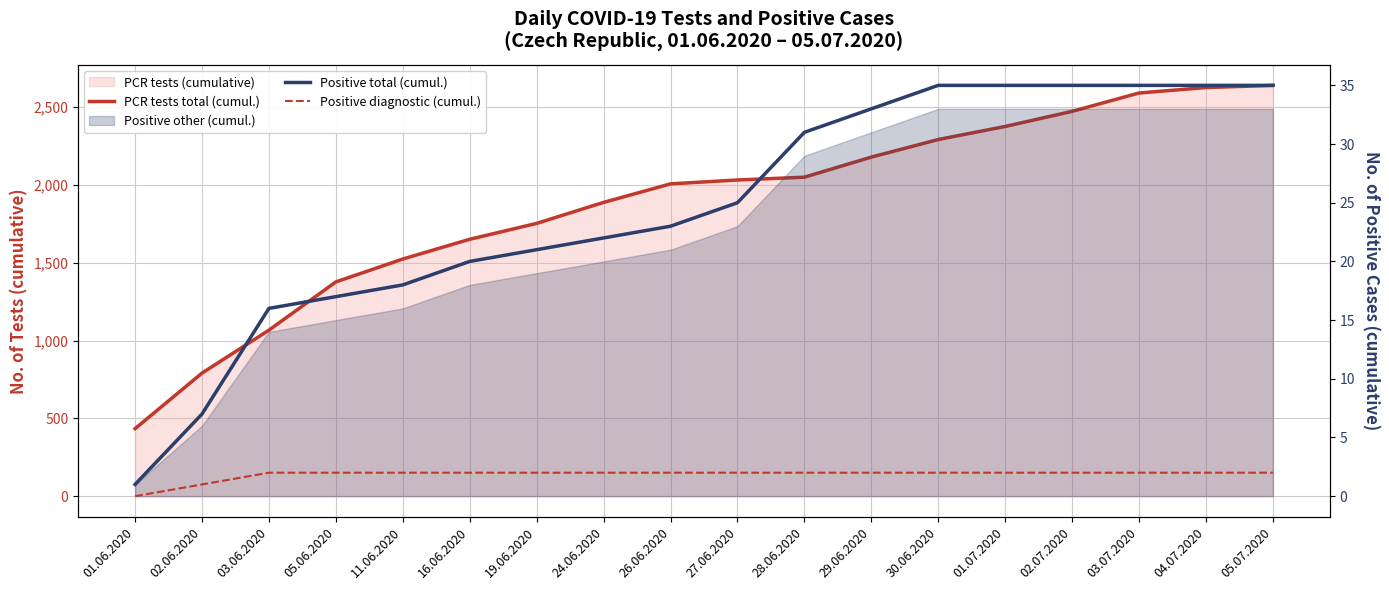

Which series has the widest spread of values?

PCR tests total (cumul.)